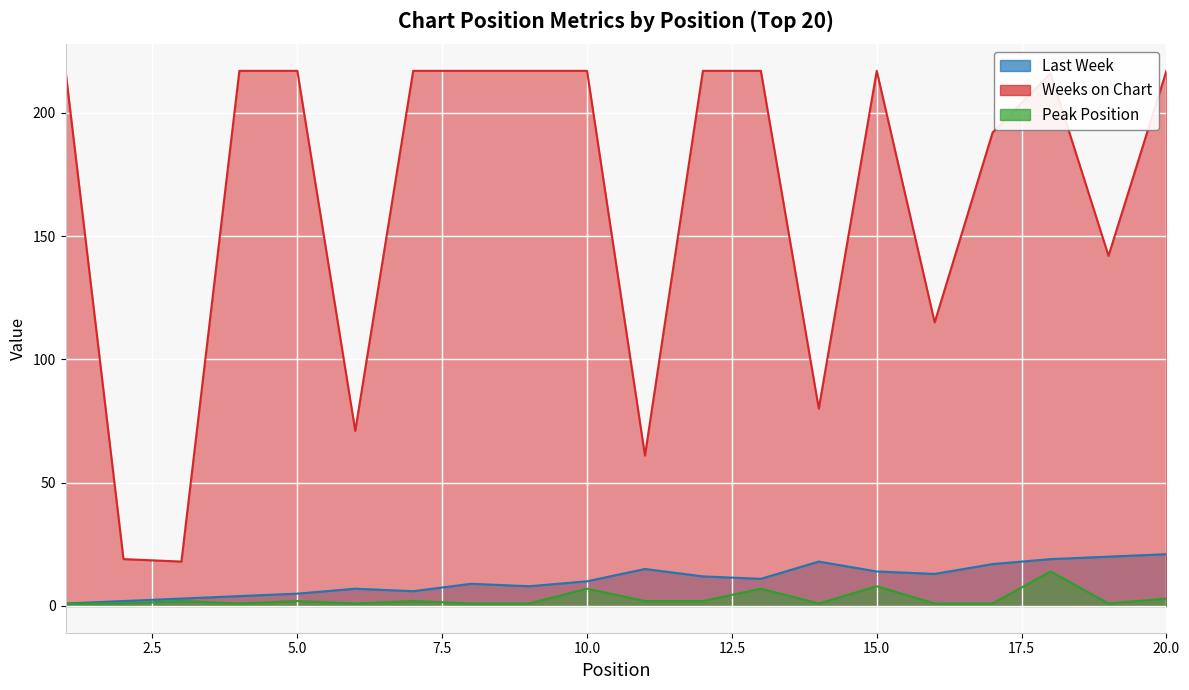

Rank the series by their maximum value, from lowest to highest.

Peak Position, Last Week, Weeks on Chart